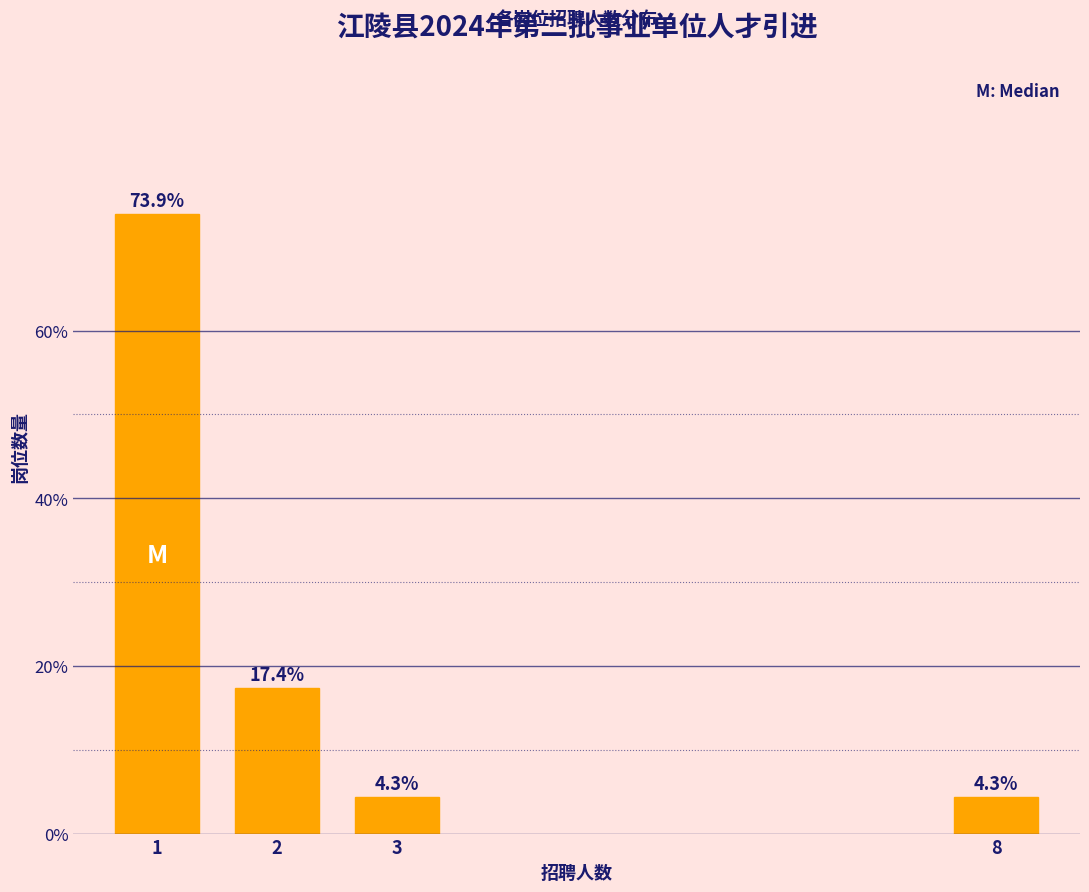

Reading right to left, extract all data points from this chart.

8=4.3	3=4.3	2=17.4	1=73.9